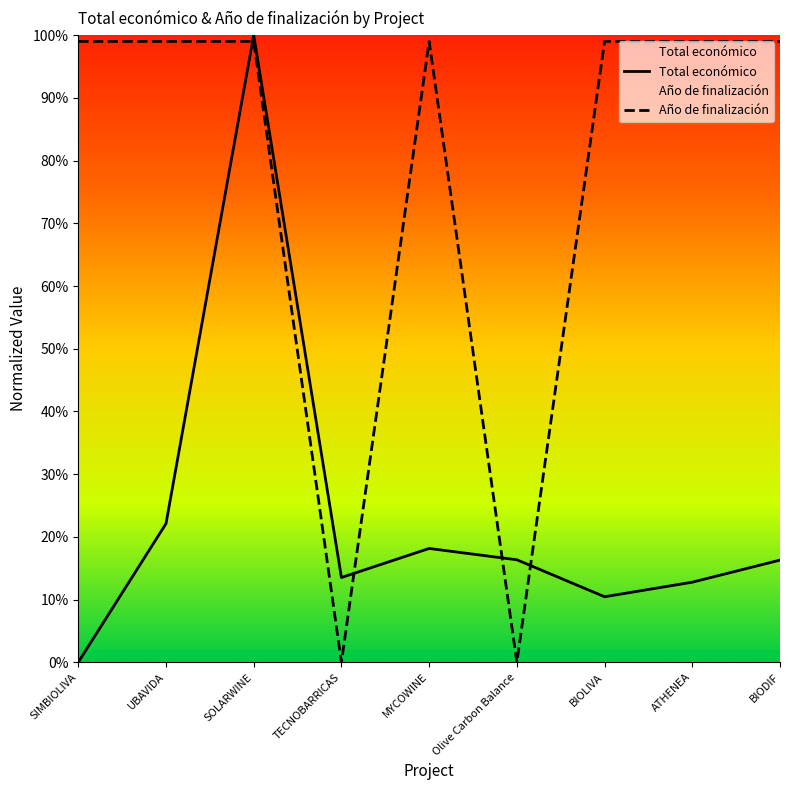

What is the label of the 3rd point from the right?

BIOLIVA